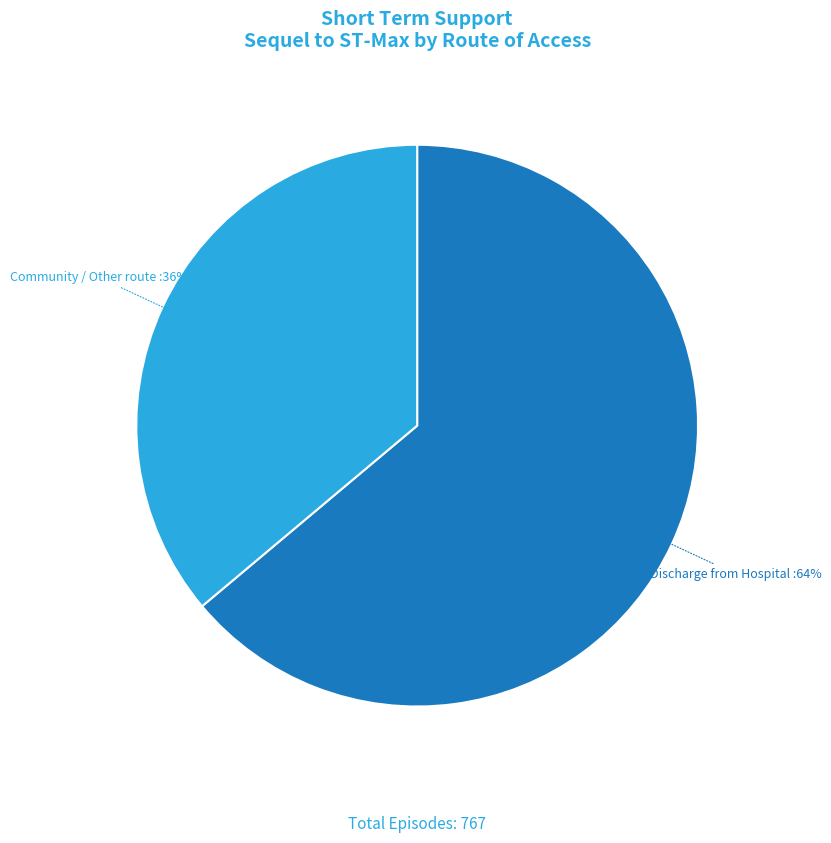

To the nearest percent, what is the difference between the largest and smallest slice percentages?

28%